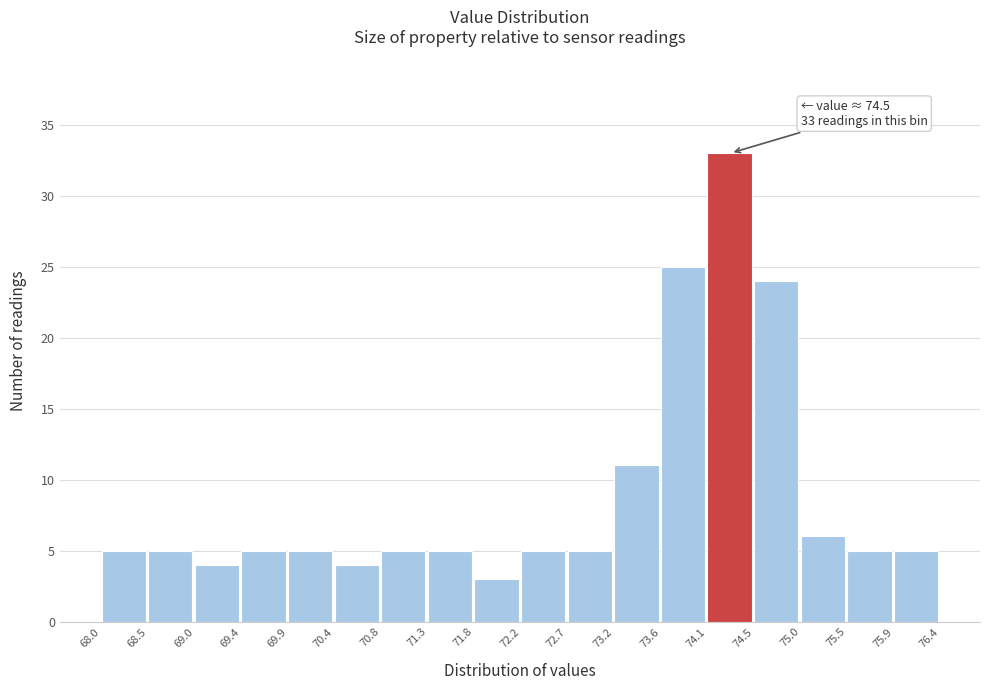

Over which range of the x-axis is the bar tallest?

74.1 to 74.5